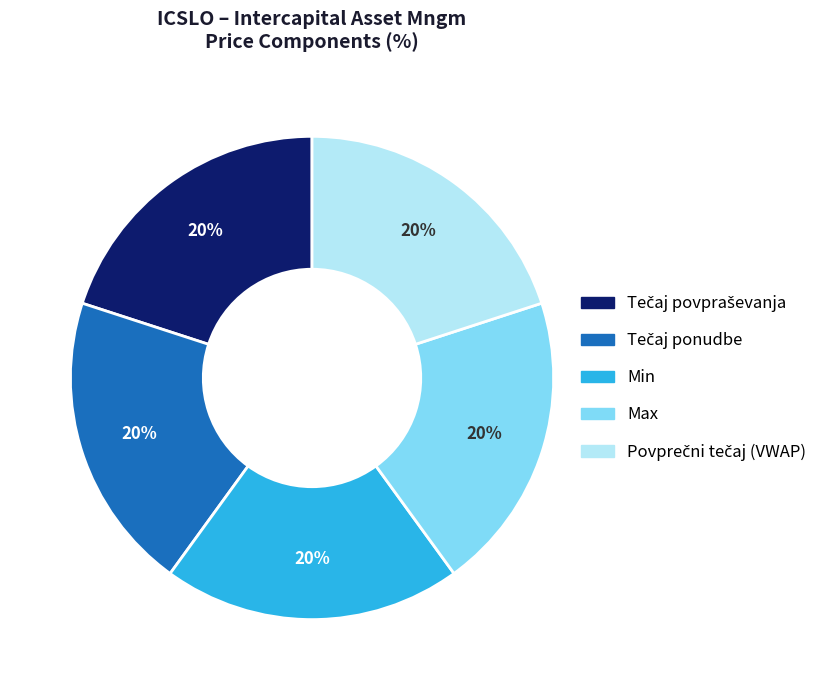

The Max slice represents 9% of the pie. True or false?

False